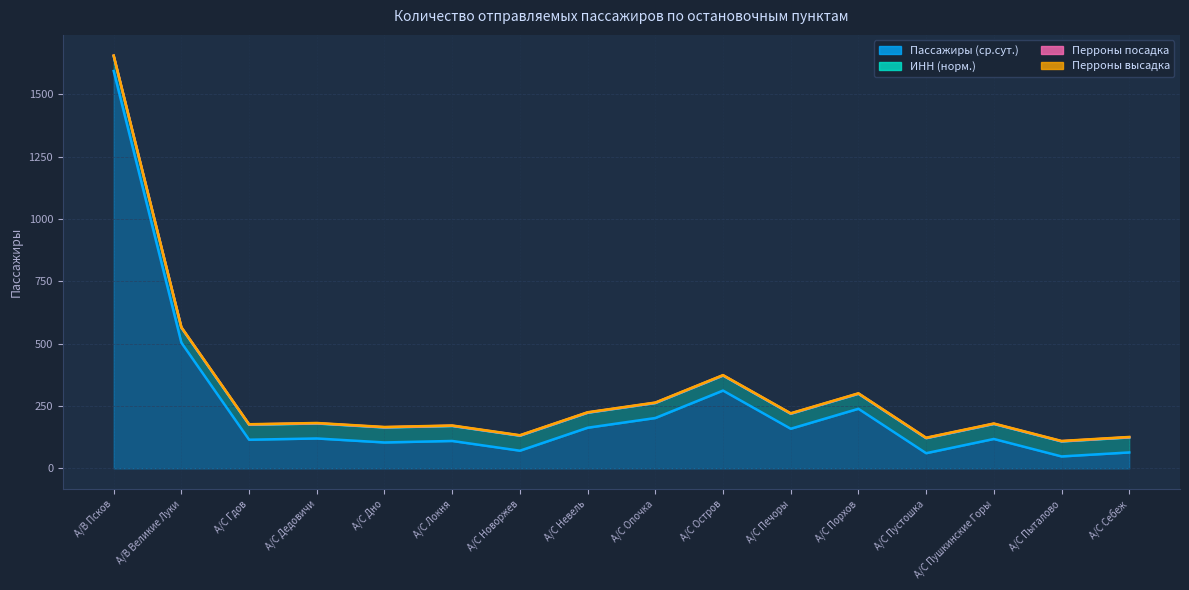

What is the label of the 12th point from the right?

А/С Дно